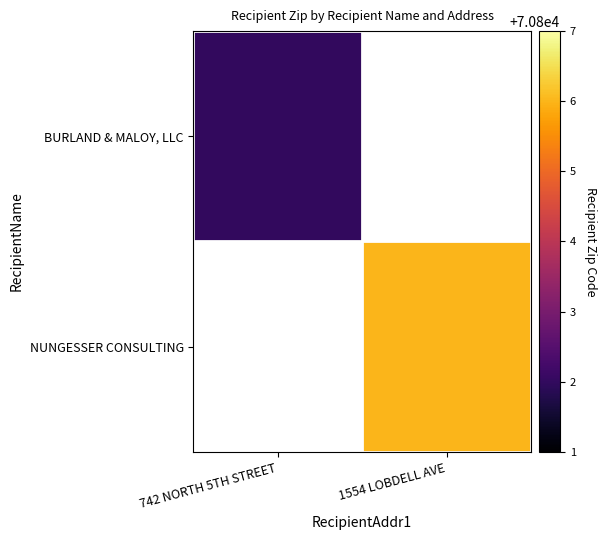

Is the value of BURLAND & MALOY, LLC at 1554 LOBDELL AVE greater than the value of NUNGESSER CONSULTING at 742 NORTH 5TH STREET?

No